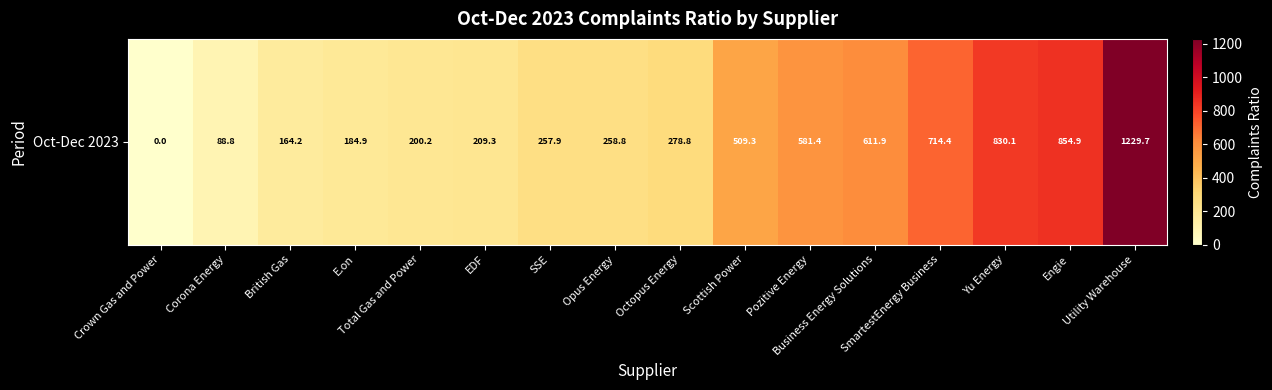

The chart shows a value of 88.8 at Corona Energy. True or false?

True